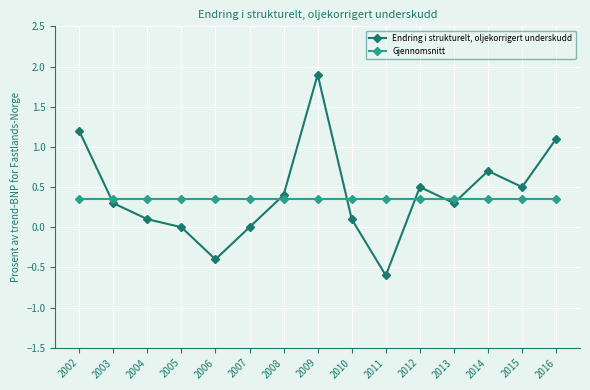

Is the value of Gjennomsnitt at 2008 greater than the value of Endring i strukturelt, oljekorrigert underskudd at 2016?

No